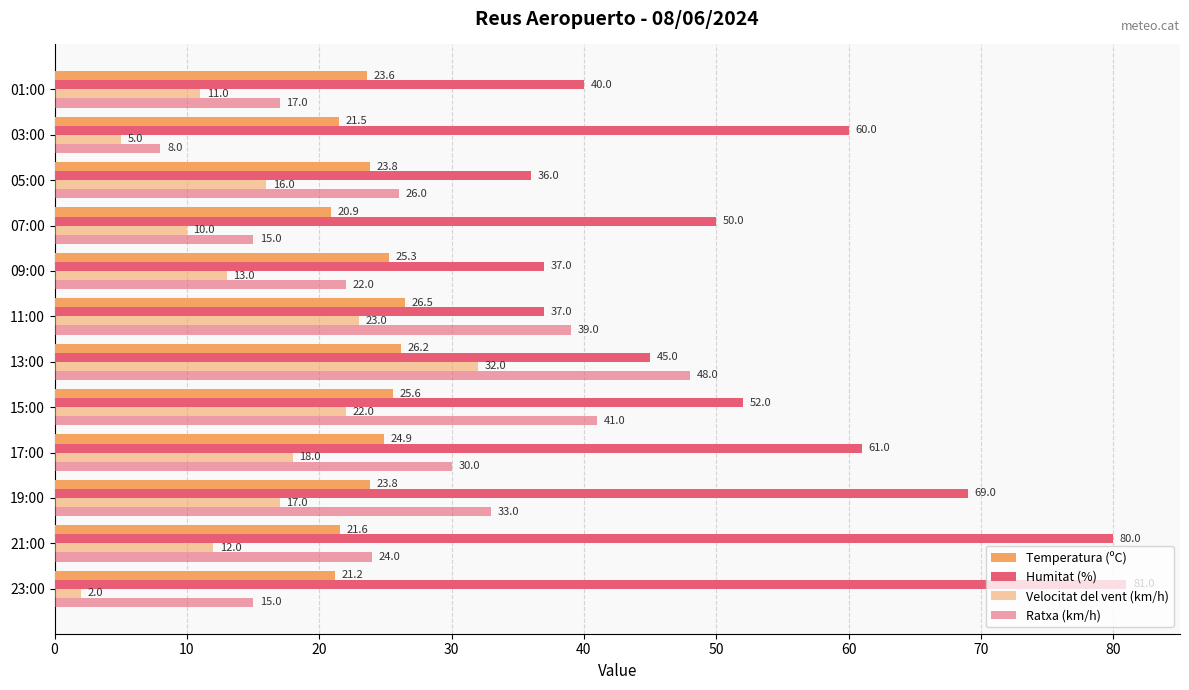

How many distinct data groups are displayed?

4